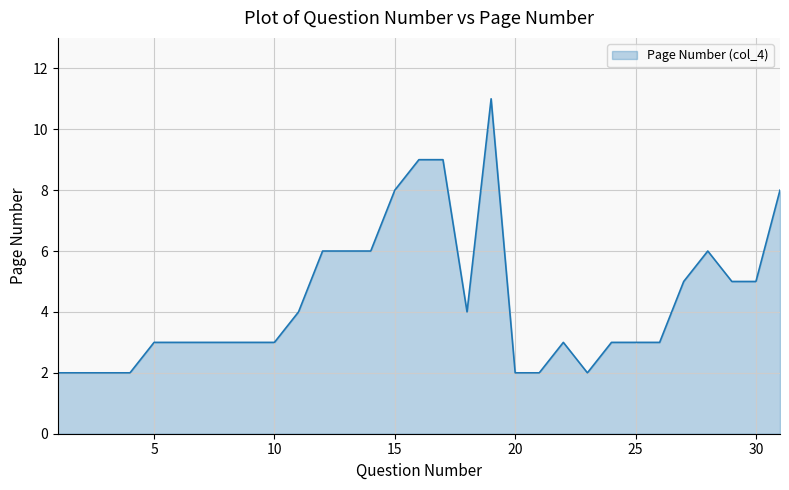

What is the maximum value shown in the chart?

11